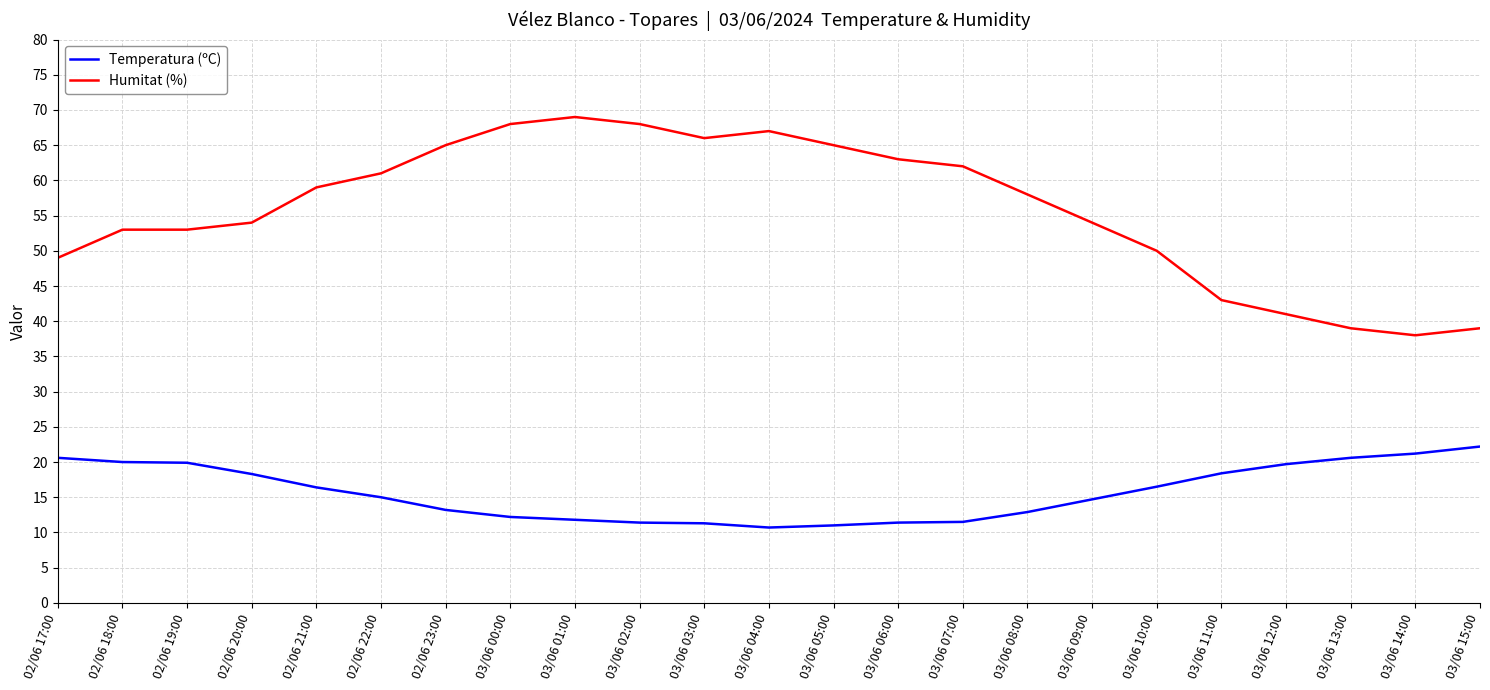

What is the difference between the Humitat (%) values at 03/06 04:00 and 03/06 12:00?

26.0